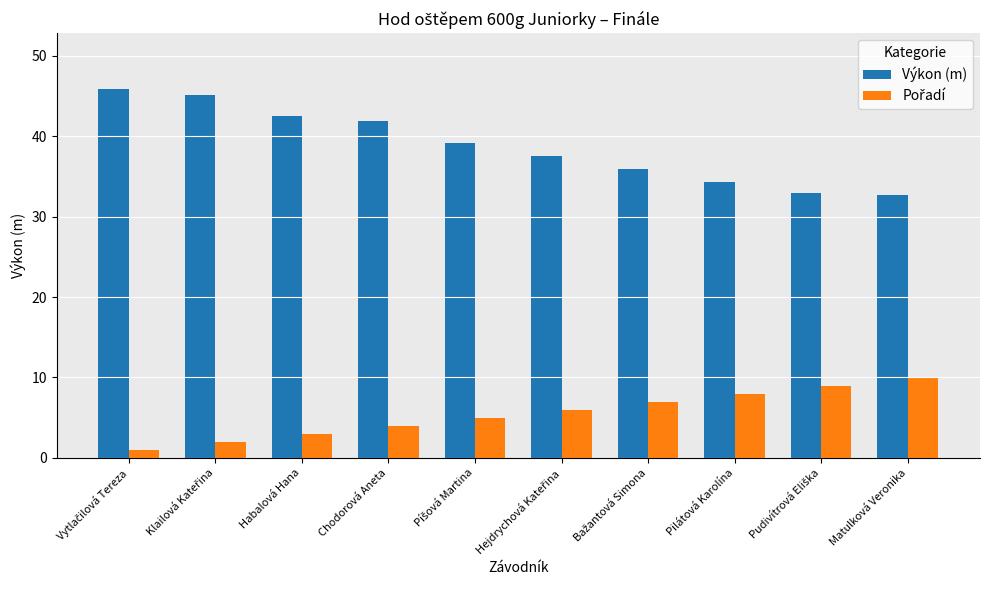

What is the greatest value displayed?

45.9